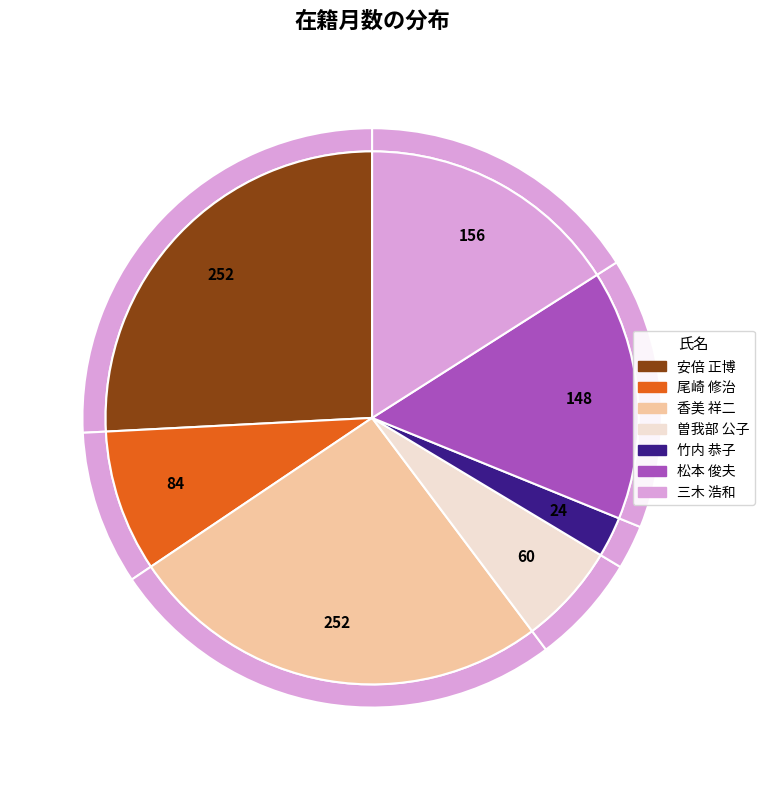

Rank the categories by value from highest to lowest.

安倍 正博, 香美 祥二, 三木 浩和, 松本 俊夫, 尾崎 修治, 曽我部 公子, 竹内 恭子